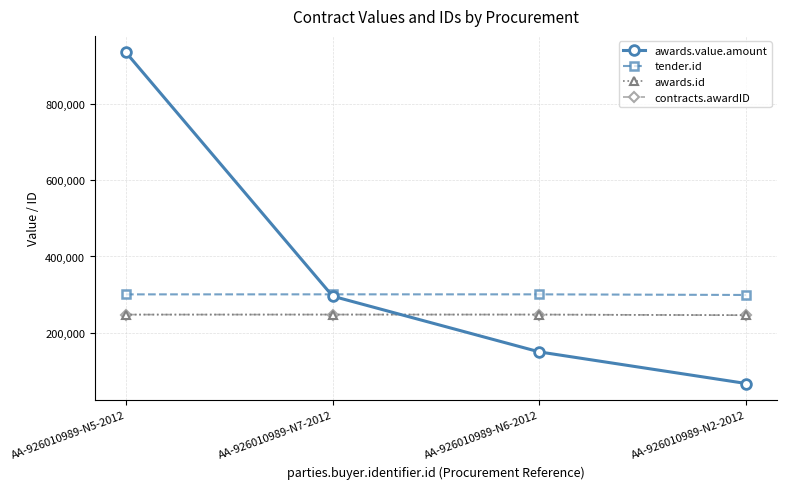

Reading right to left, extract all data points from this chart.

awards.value.amount: AA-926010989-N2-2012=66420.0	AA-926010989-N6-2012=149350.0	AA-926010989-N7-2012=295690.0	AA-926010989-N5-2012=935812.9
tender.id: AA-926010989-N2-2012=298926.0	AA-926010989-N6-2012=300550.0	AA-926010989-N7-2012=300572.0	AA-926010989-N5-2012=300481.0
awards.id: AA-926010989-N2-2012=245775.0	AA-926010989-N6-2012=247467.0	AA-926010989-N7-2012=247481.0	AA-926010989-N5-2012=247392.0
contracts.awardID: AA-926010989-N2-2012=245775.0	AA-926010989-N6-2012=247467.0	AA-926010989-N7-2012=247481.0	AA-926010989-N5-2012=247392.0